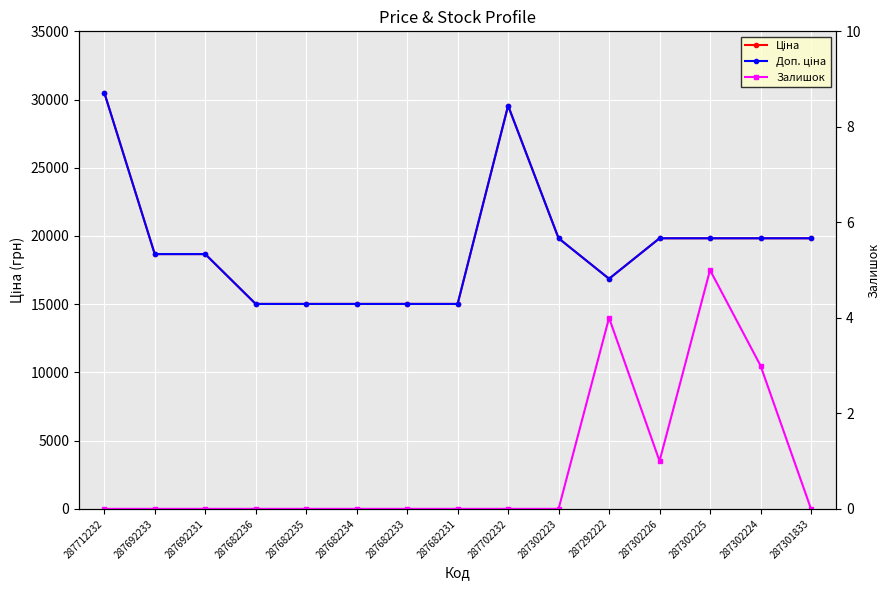

Rank the categories by Залишок value from lowest to highest.

287712232, 287692233, 287692231, 287682236, 287682235, 287682234, 287682233, 287682231, 287702232, 287302223, 287301833, 287302226, 287302224, 287292222, 287302225